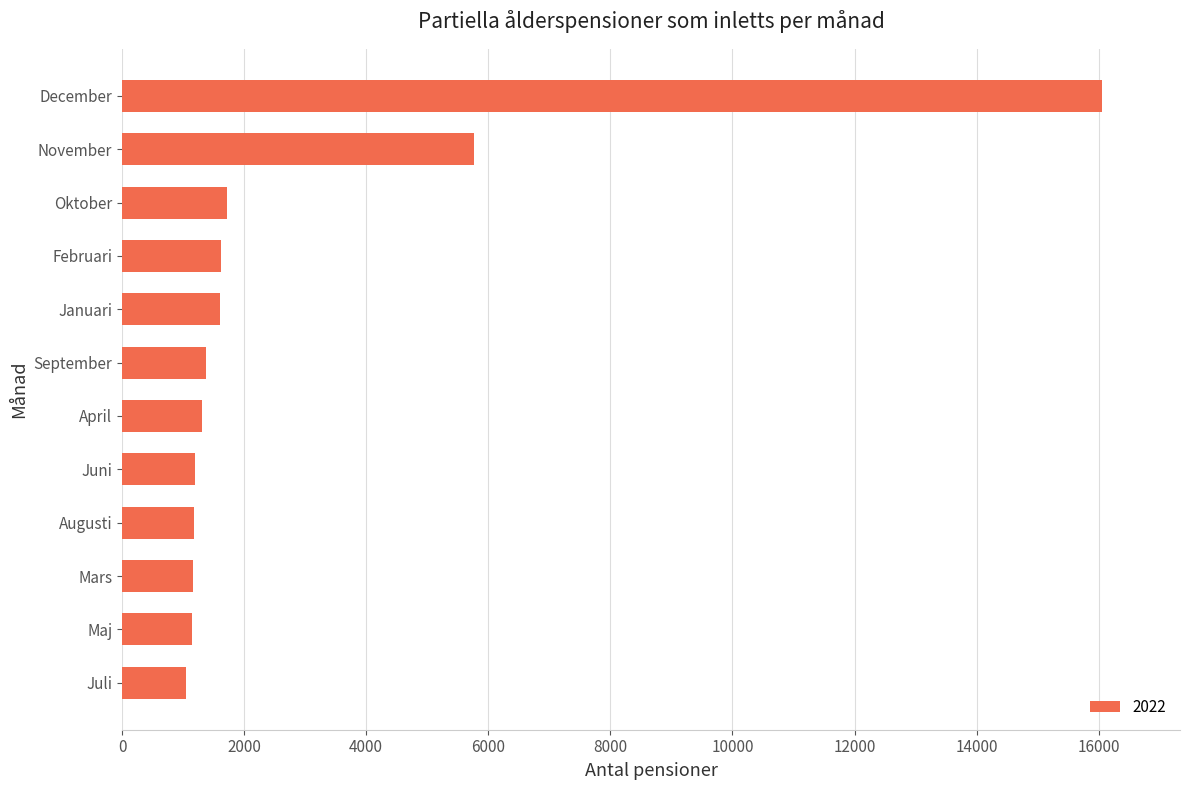

How many series are shown in this chart?

1